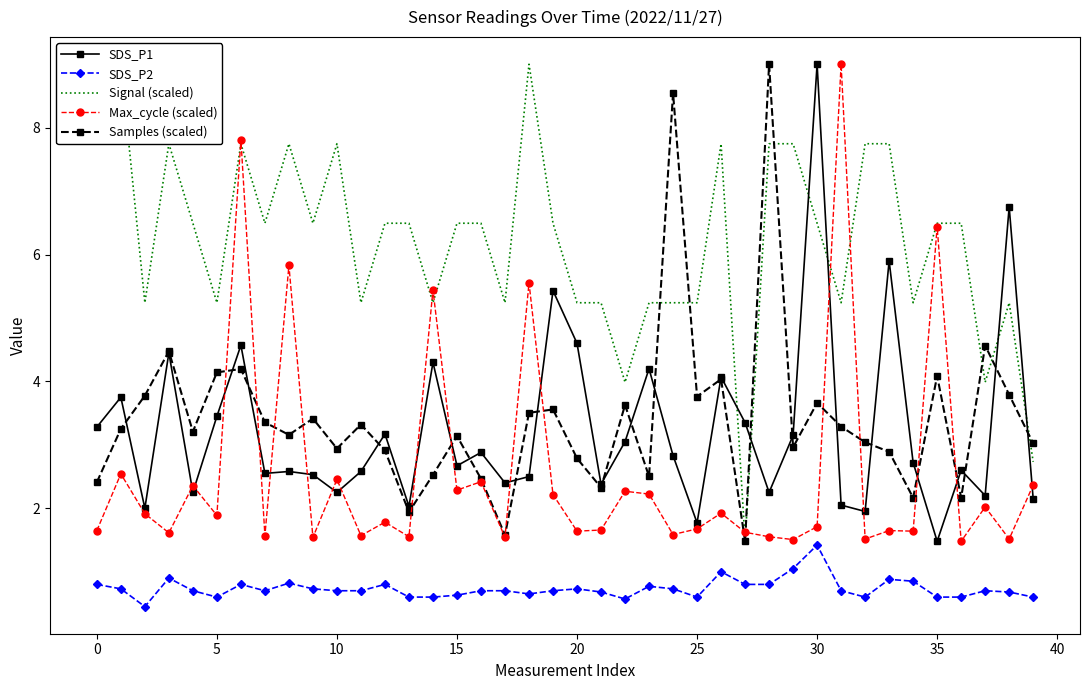

True or false: Signal (scaled) and SDS_P2 cross at least once.

False